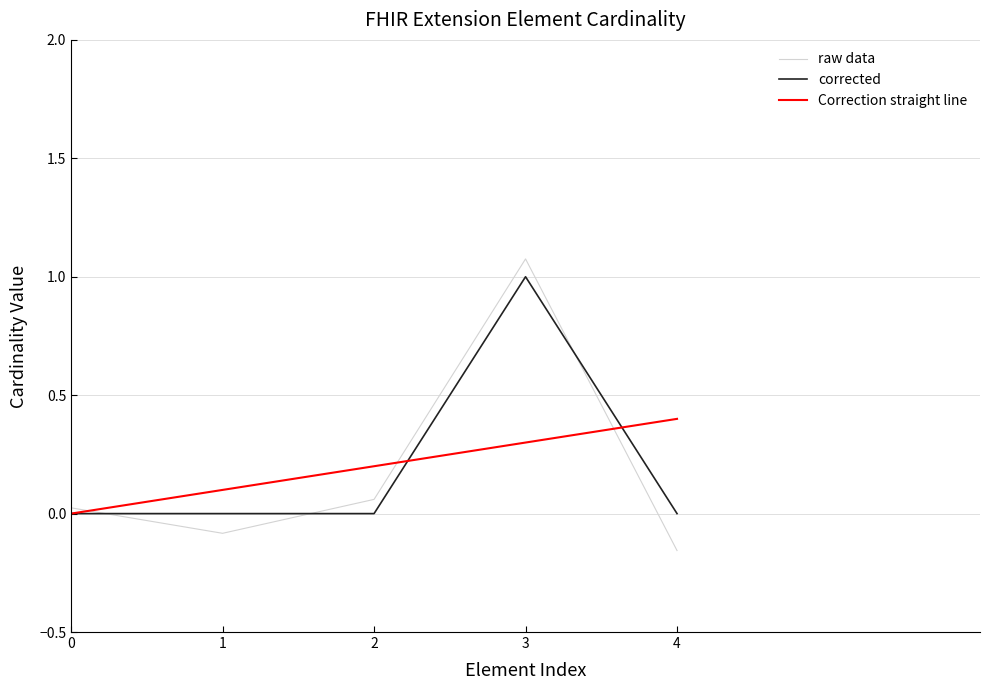

Which category has the highest value in the corrected series?

3